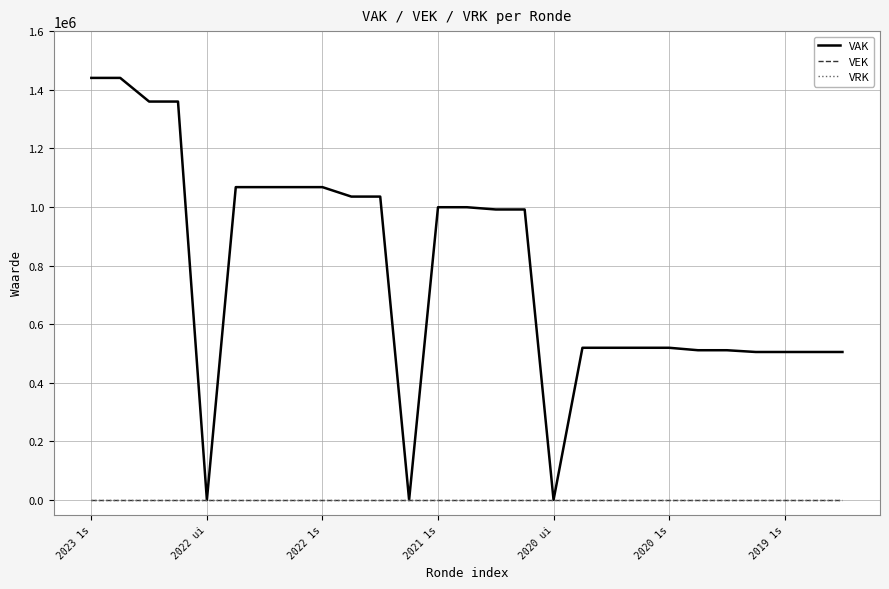

Which series has the largest range (max minus min)?

VAK